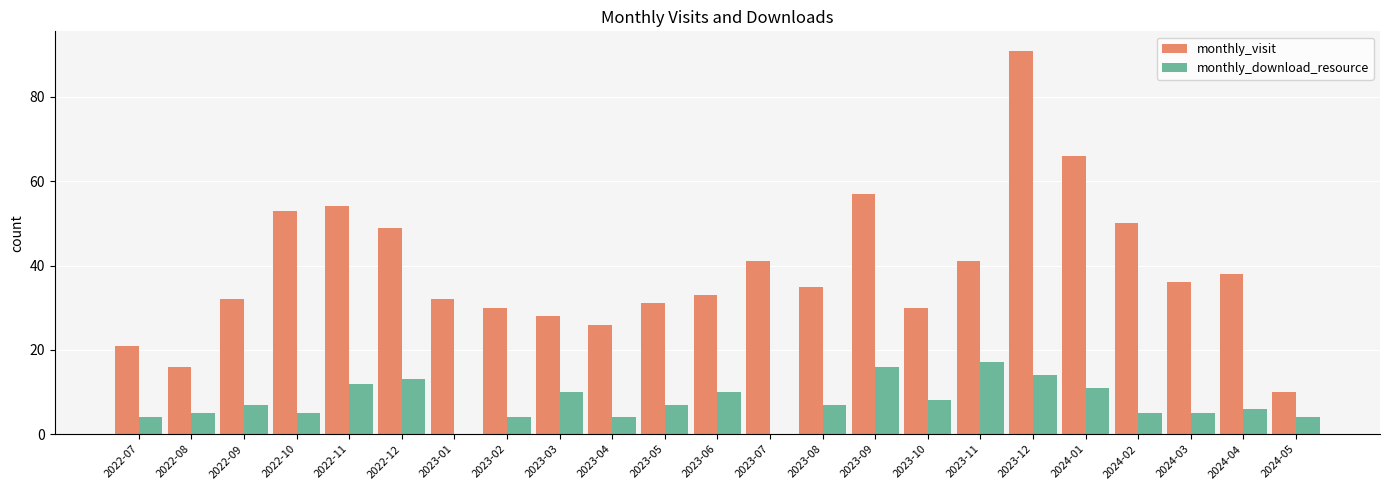

Where does the monthly_visit series first go above 35?

2022-10